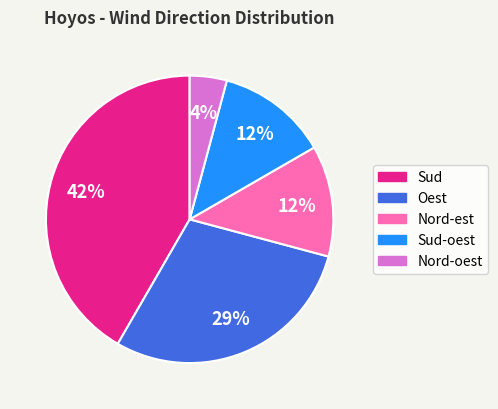

Which has a higher value, Oest or Nord-est?

Oest